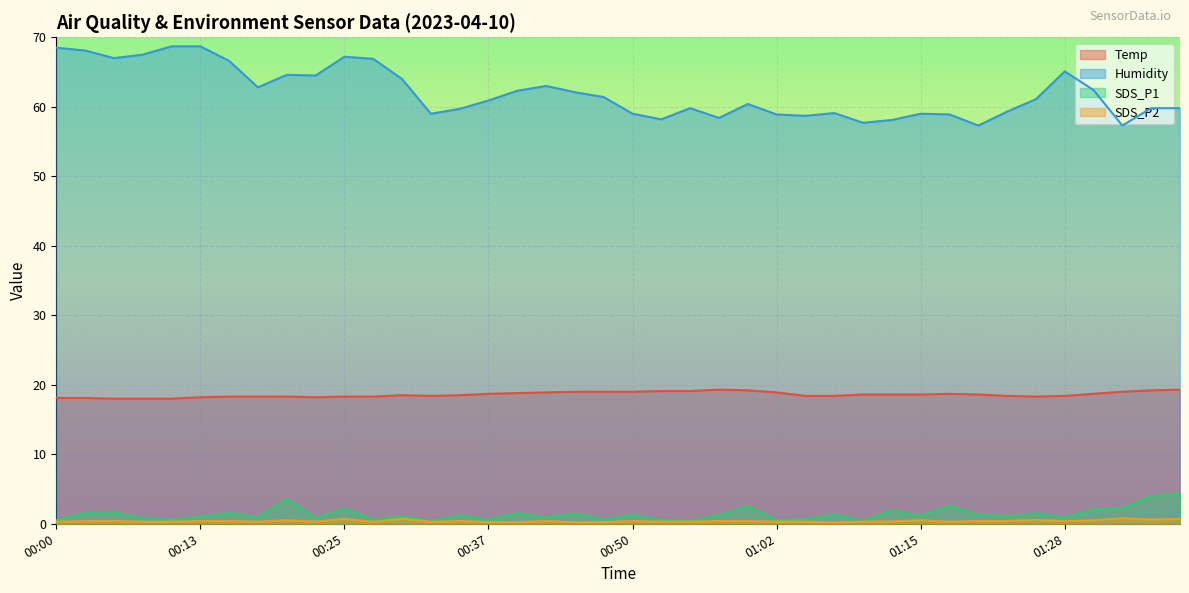

Which series has the largest total across all categories?

Humidity